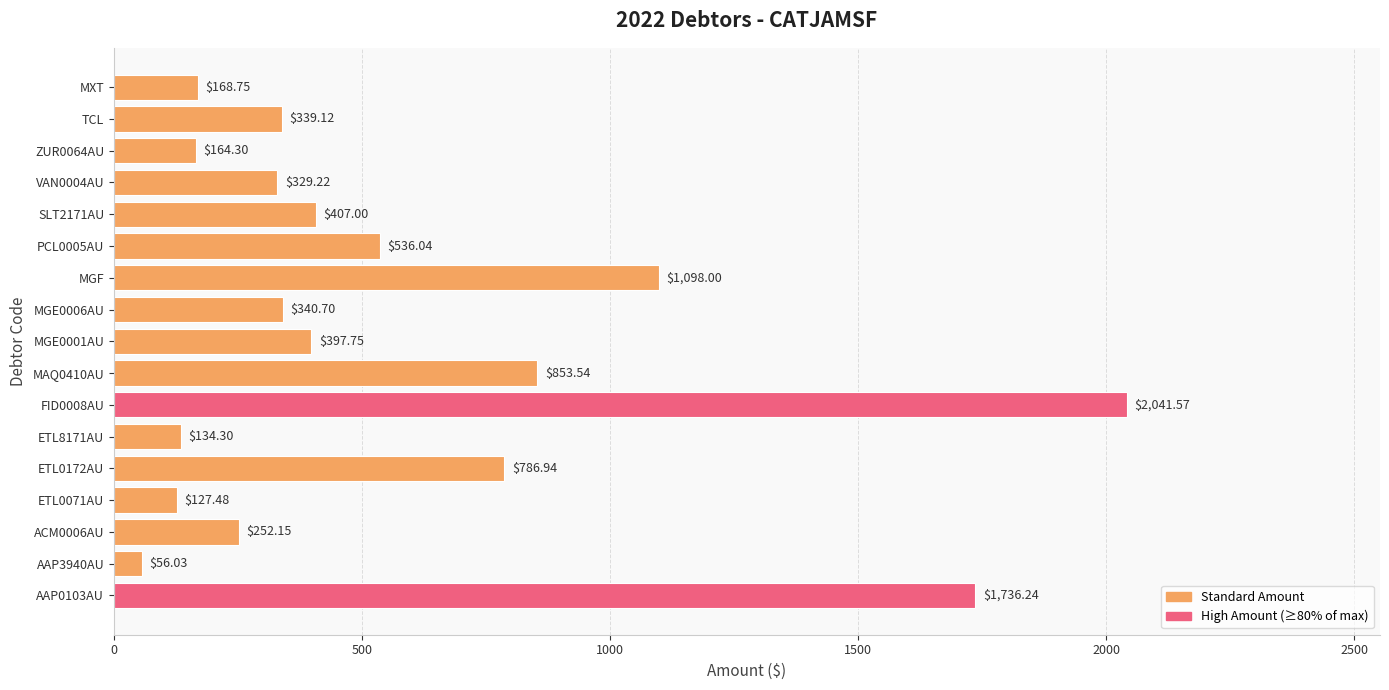

Which has a higher value, MXT or ACM0006AU?

ACM0006AU